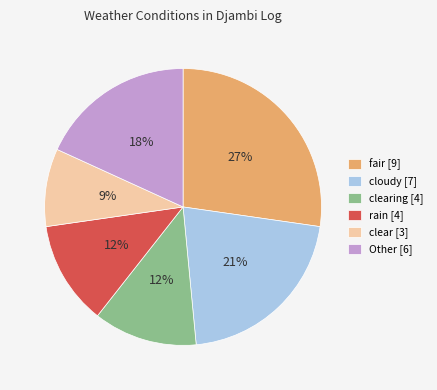

To the nearest percent, what percentage of the pie is Other [6]?

18%